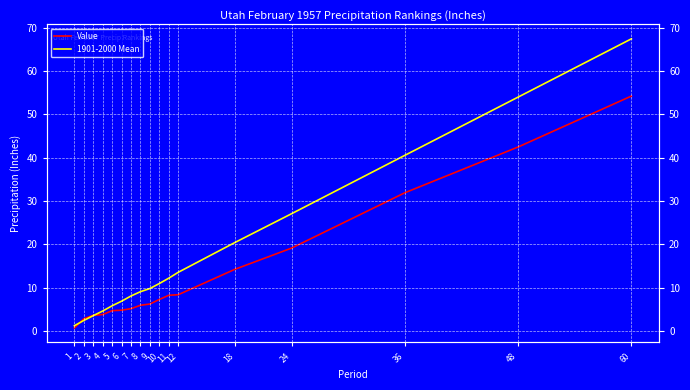

True or false: Value has more than 1 points higher than both neighbors.

False